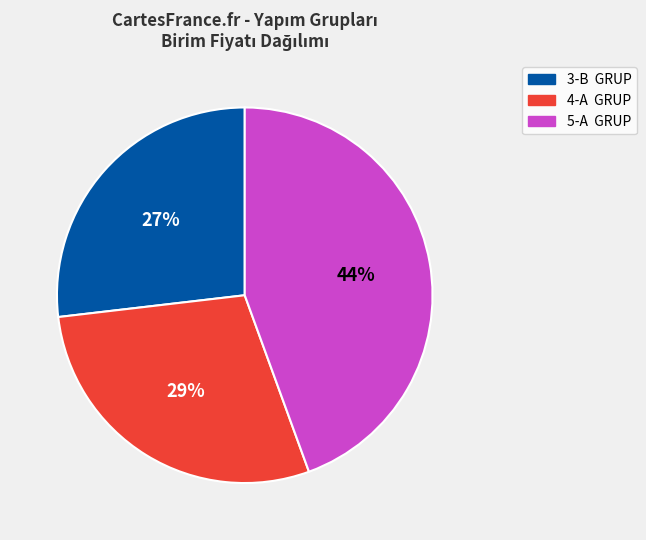

Combined, do 4-A GRUP and 3-B GRUP account for over 50%?

Yes